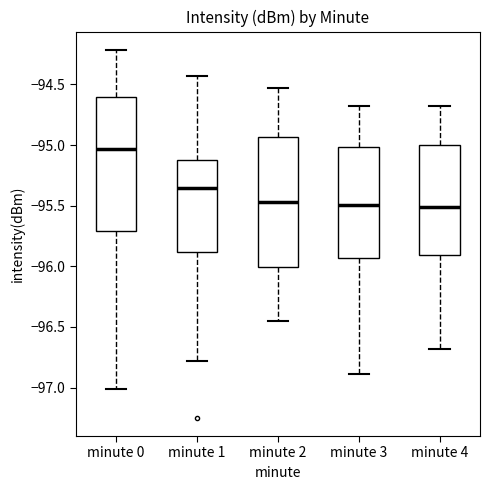

Where is the lower edge of the box for minute 2 on the y-axis? The values are not printed on the chart, so give them approximately, as read against the axis.

-96.00